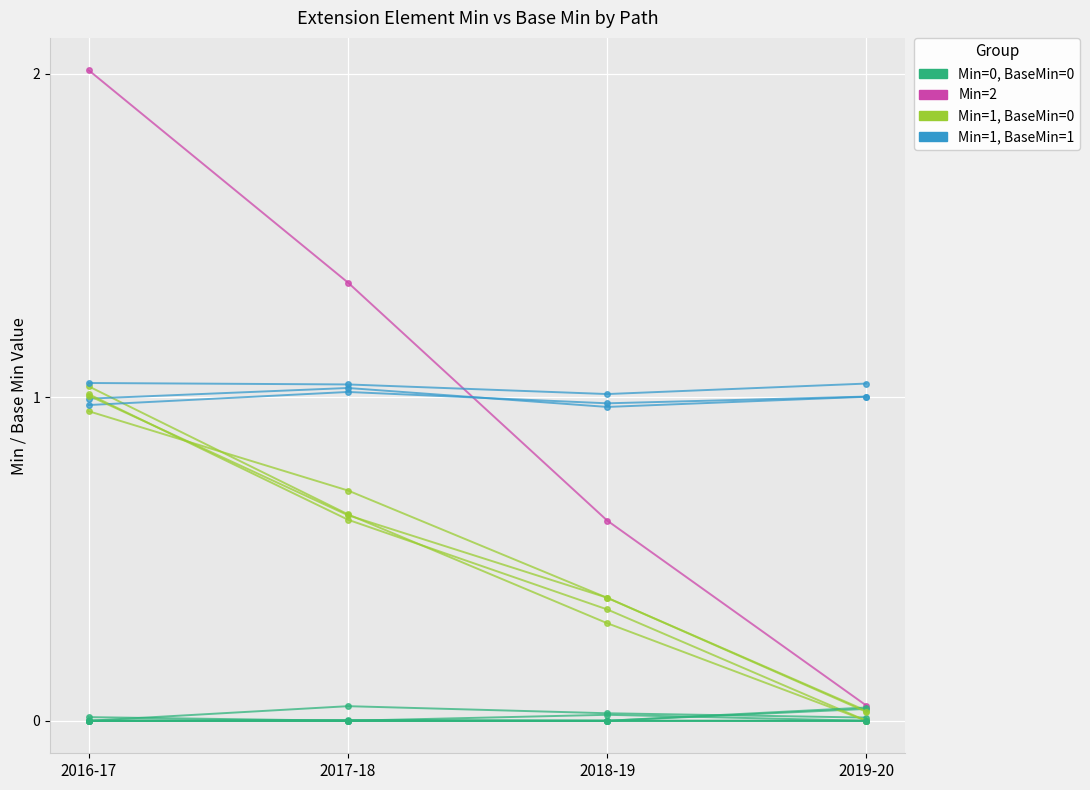

List the labels in order of Min=1, BaseMin=1 value, smallest first.

2018-19, 2017-18, 2019-20, 2016-17